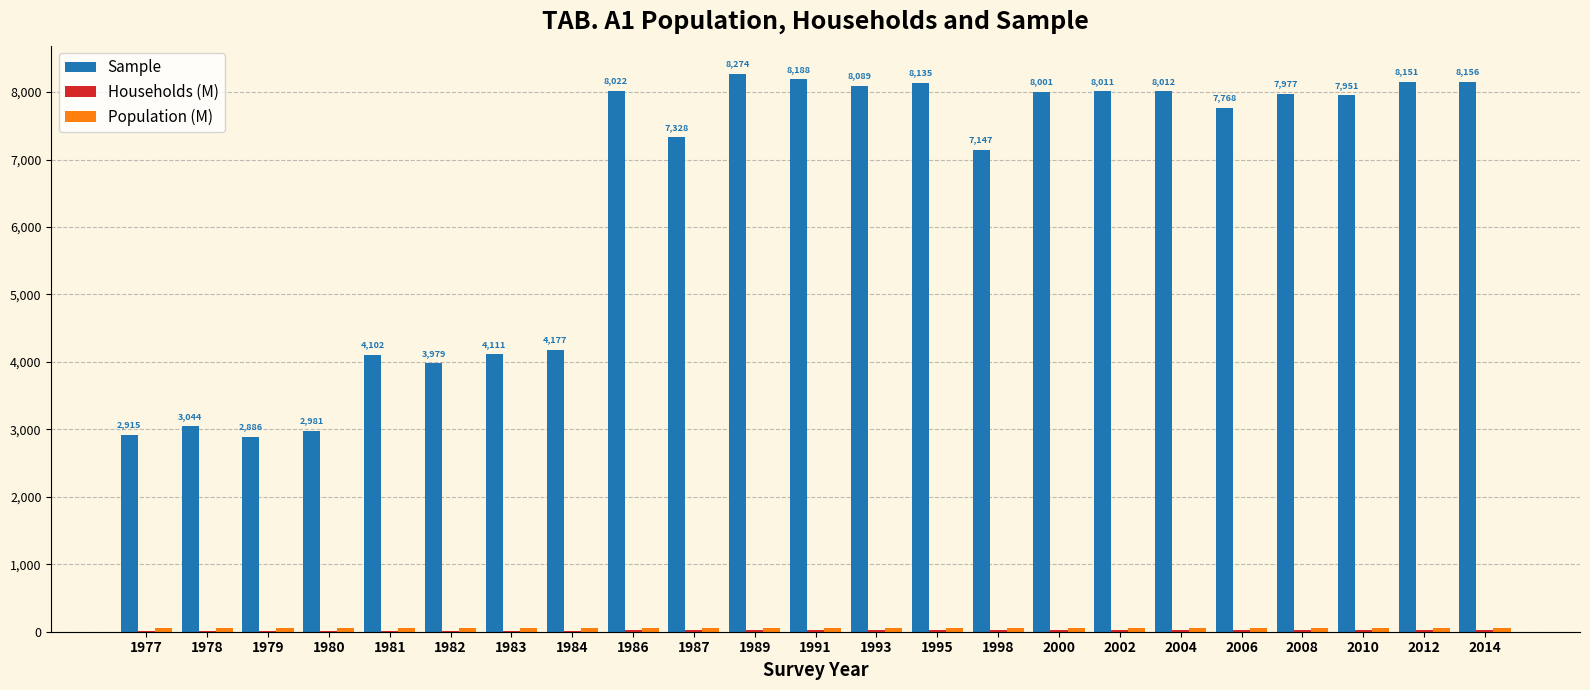

Where is Sample nearest to the value 5580?

1984